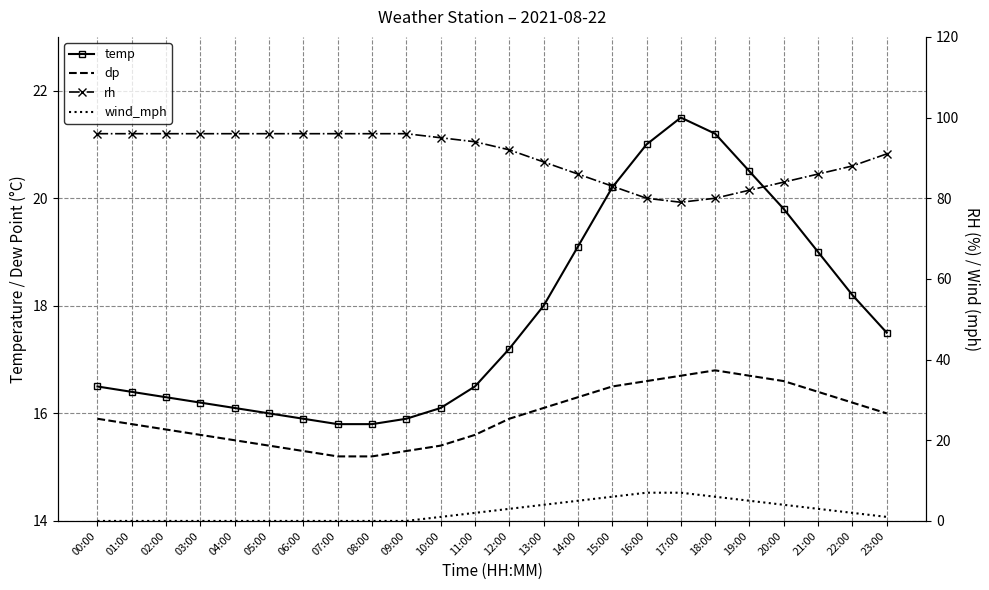

Which category has the lowest value in the dp series?

07:00